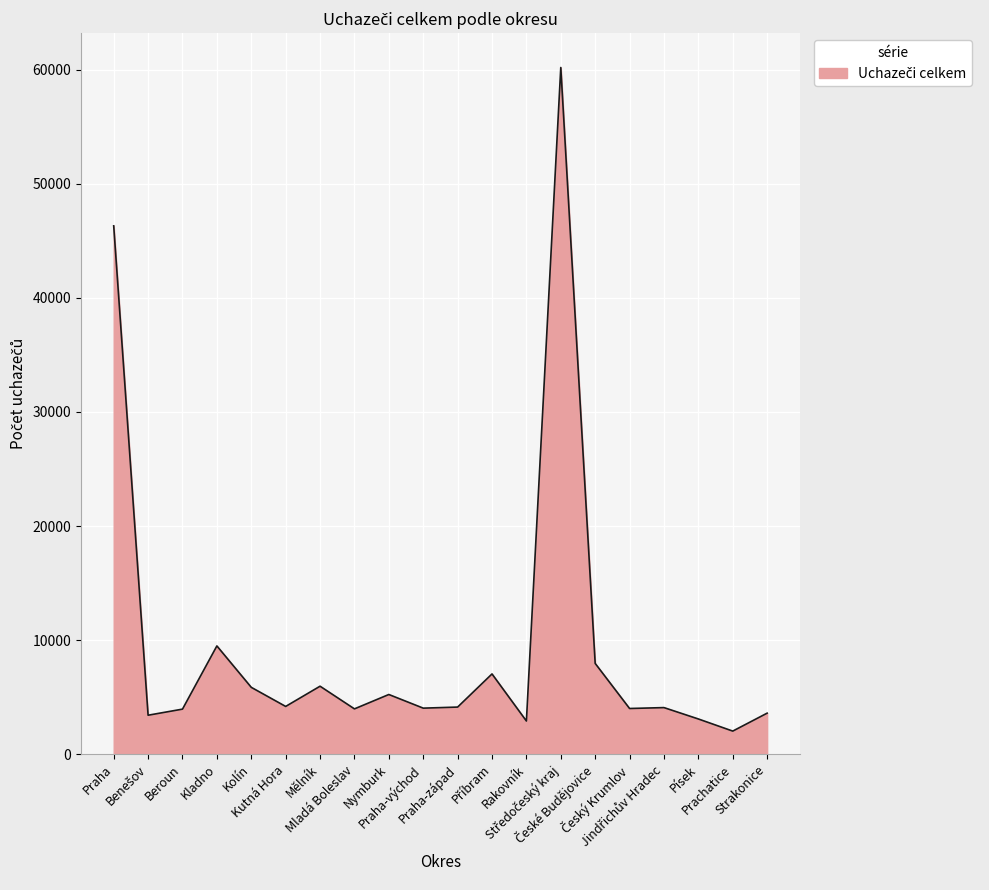

Where is the data nearest to the value 31112?

Praha